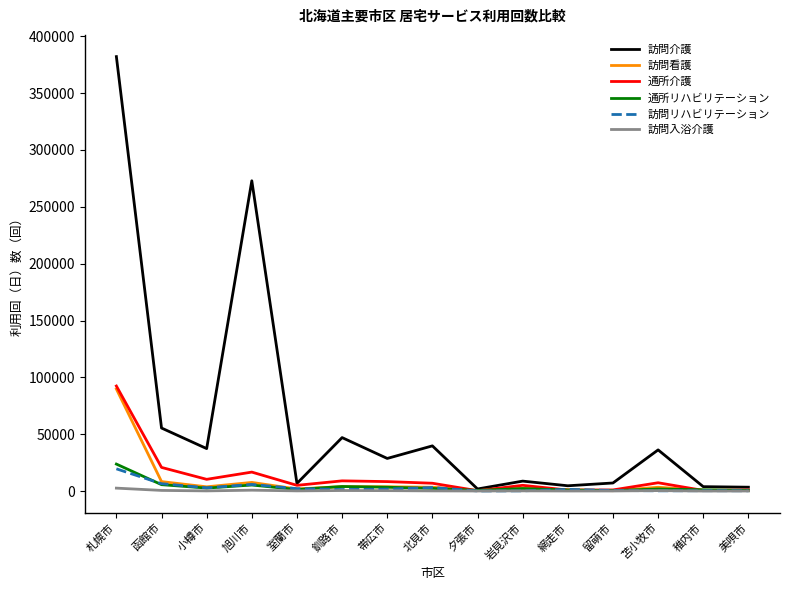

How many series are shown in this chart?

6